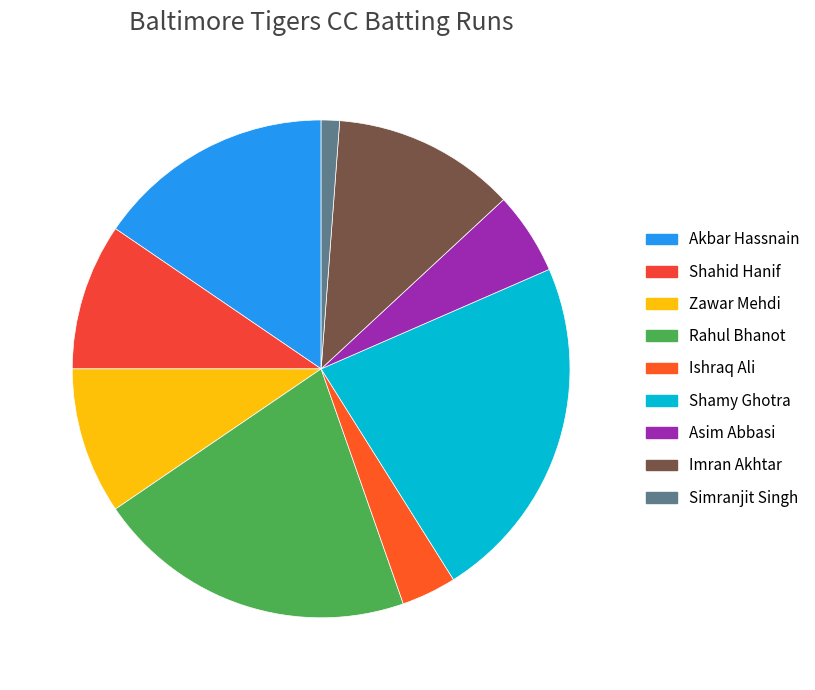

Is there a majority slice in this chart?

No